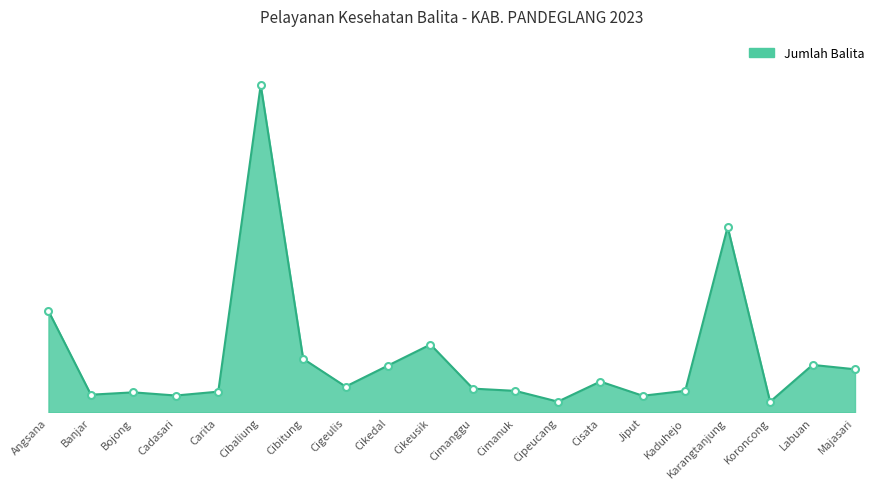

Does the chart display data point markers on the line(s)?

No